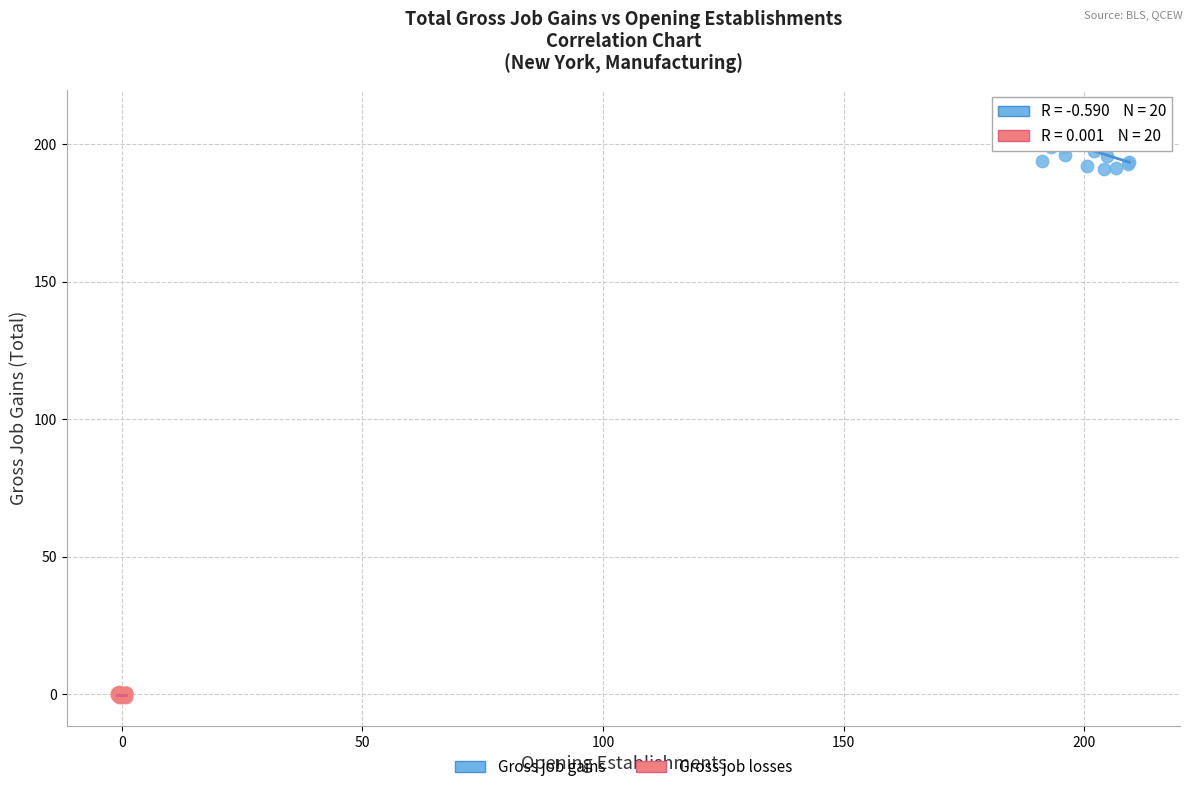

Which series reaches the minimum Y coordinate?

Gross job losses